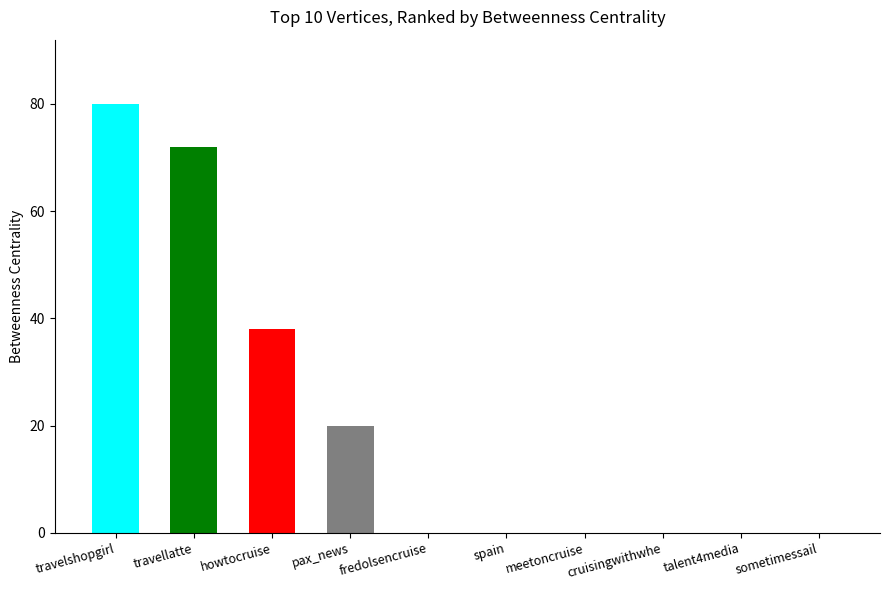

What is the greatest value displayed?

80